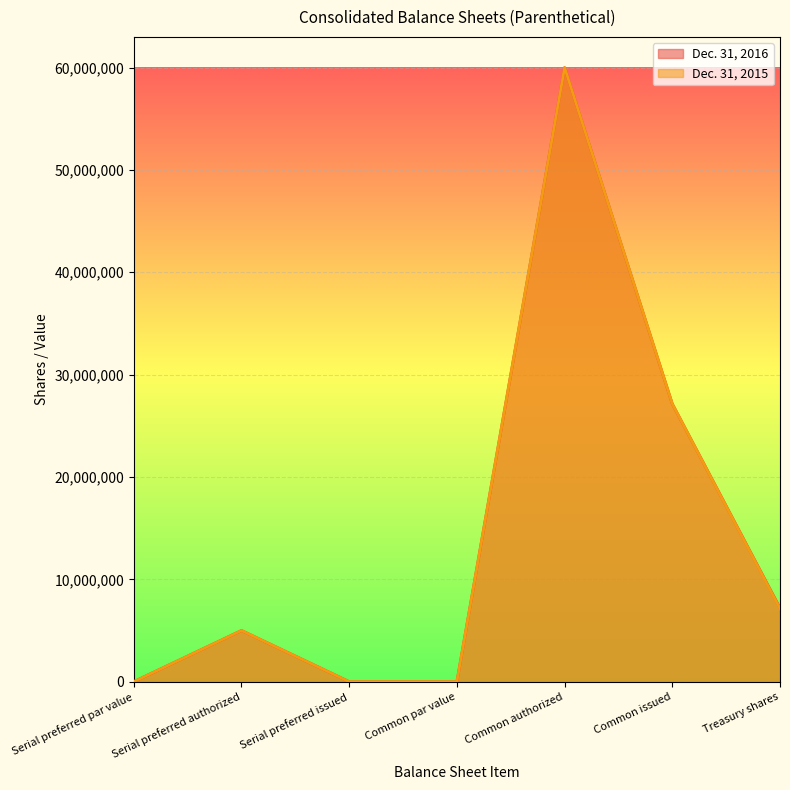

At which label does Dec. 31, 2016 reach its peak?

Common authorized